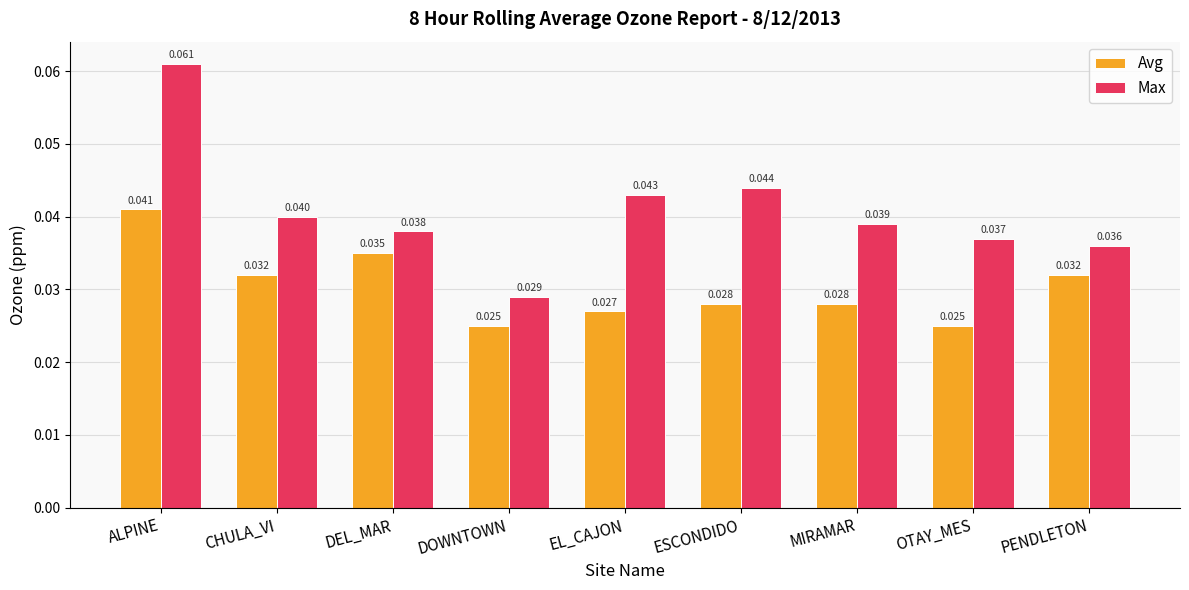

Which series has the largest range (max minus min)?

Max